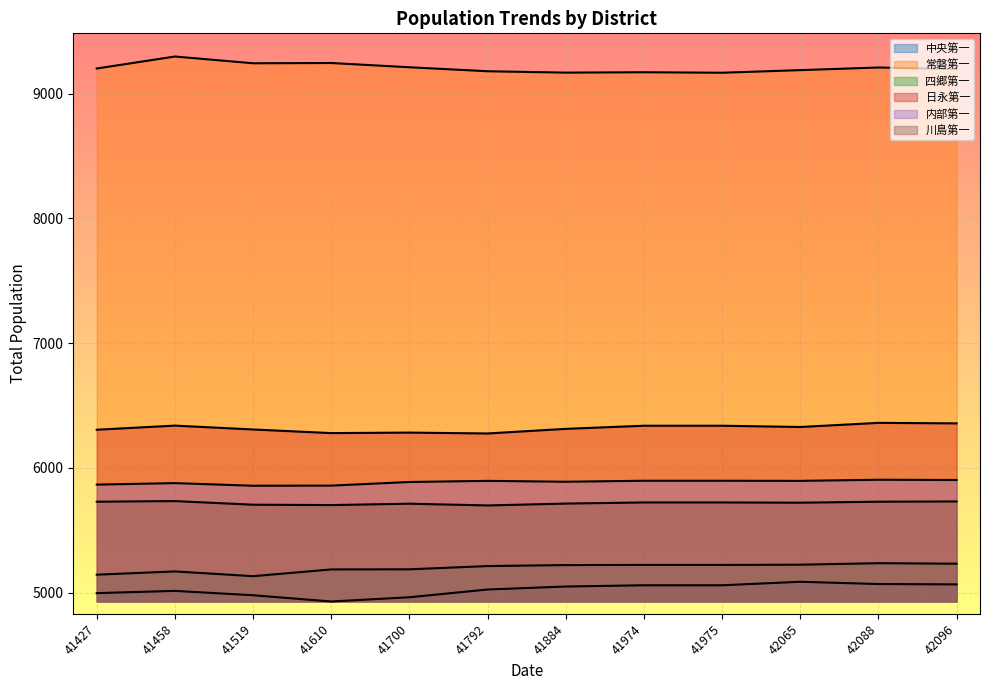

What is the difference between the 常磐第一 values at 42088 and 41974?

38